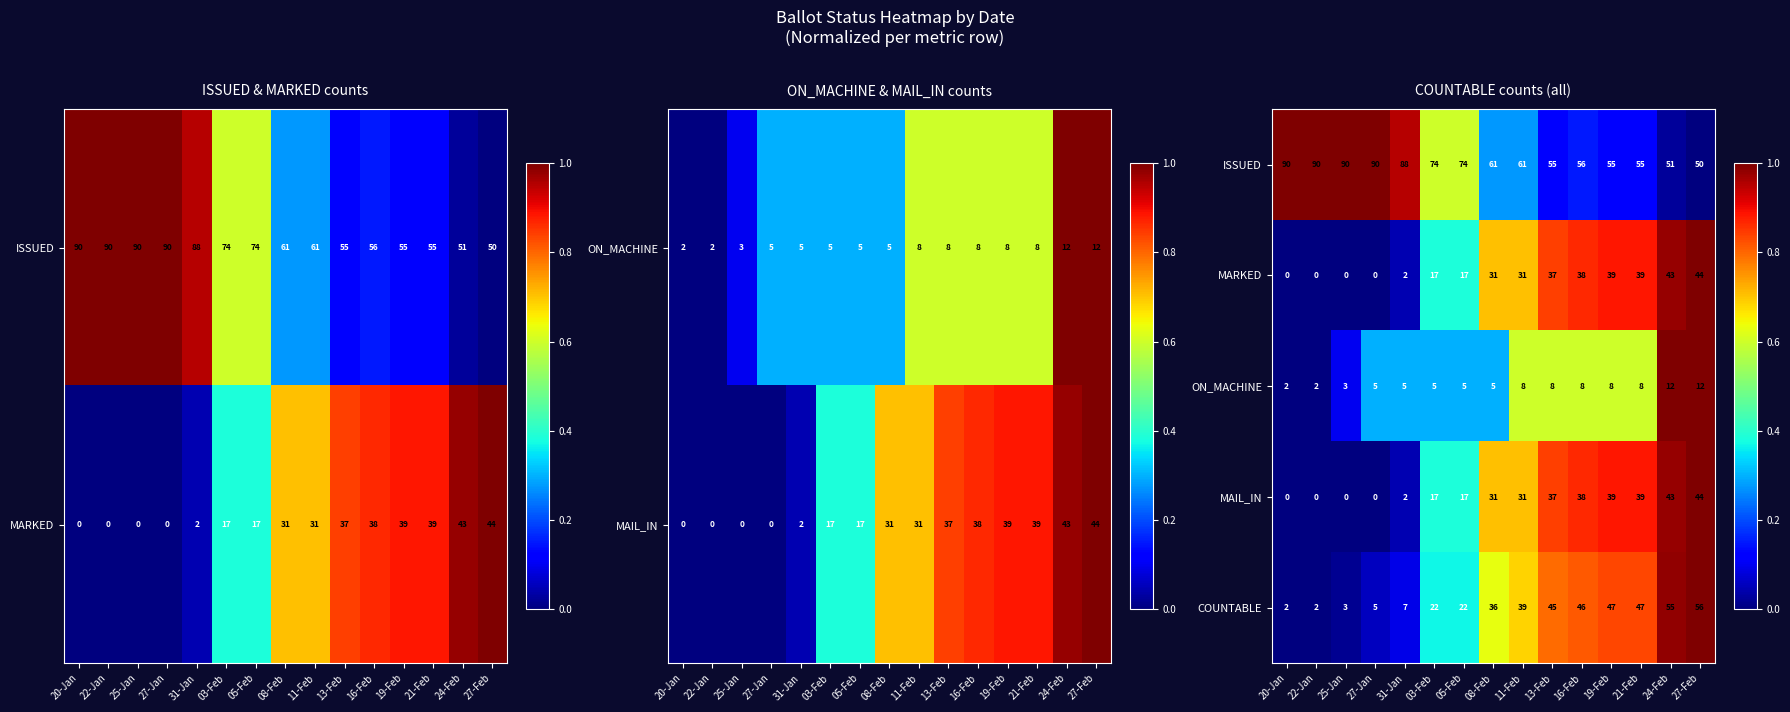

What is the difference between the maximum and minimum values in the COUNTABLE series?

54